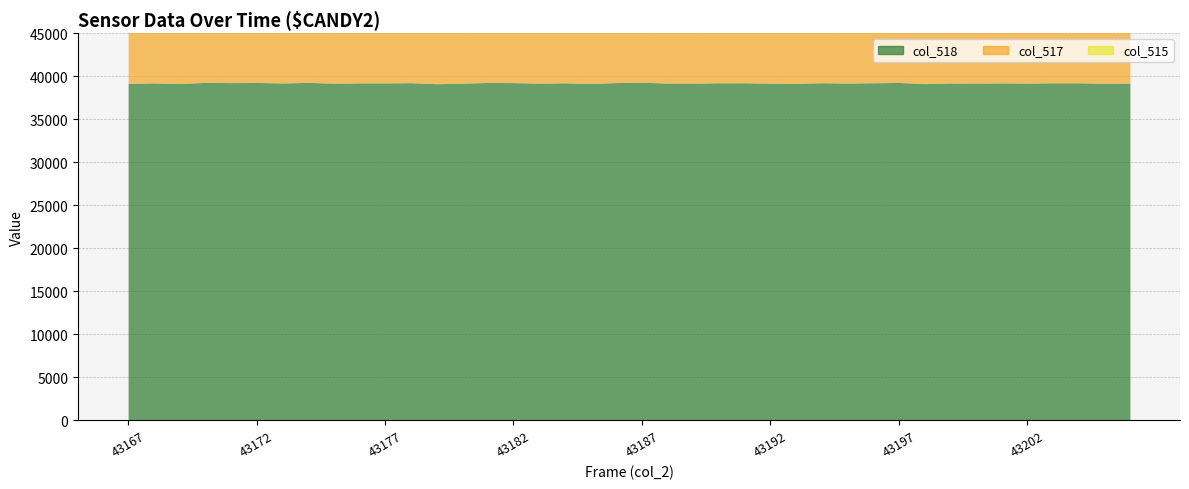

True or false: col_517 and col_515 intersect in this chart.

False